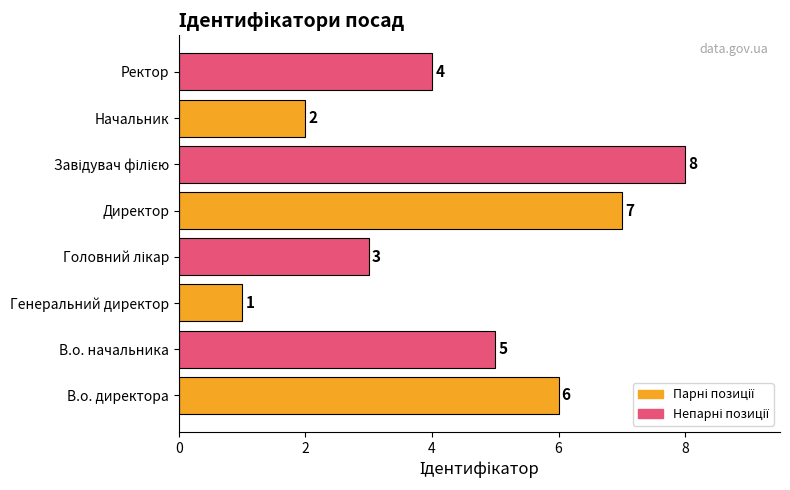

Approximately how many times larger is the value at Директор compared to В.о. начальника?

1.4